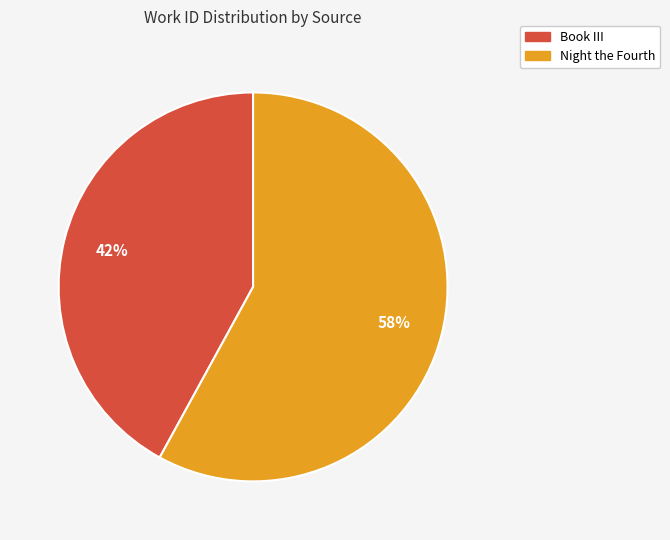

What is the ratio of the value at Book III to the value at Night the Fourth?

0.7